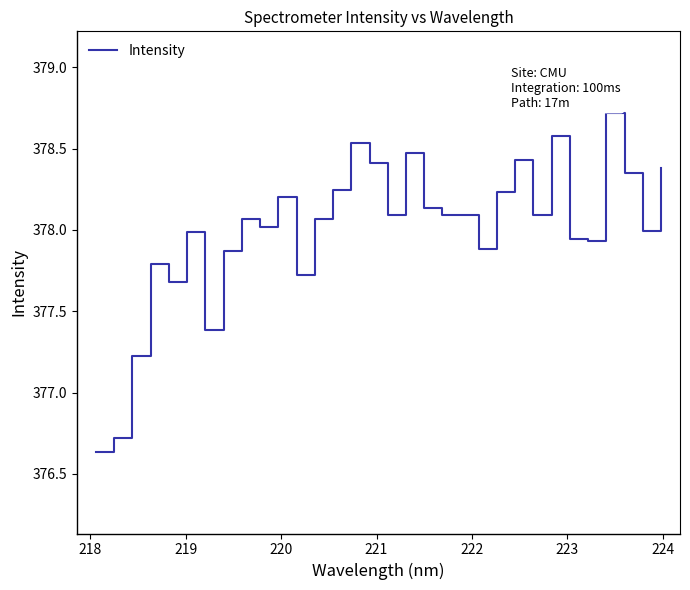

What is the maximum value shown in the chart?

378.7